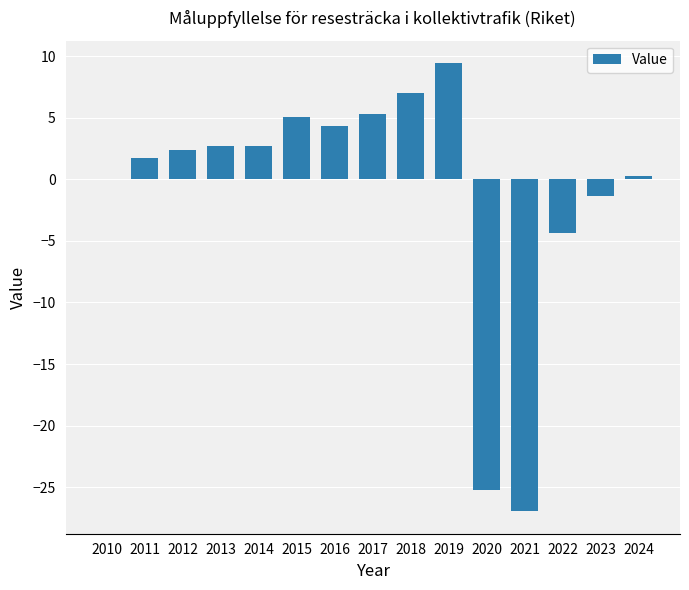

Reading left to right, list all the values displayed in this chart.

2010=0.0	2011=1.7	2012=2.3	2013=2.7	2014=2.7	2015=5.1	2016=4.3	2017=5.3	2018=7.0	2019=9.4	2020=-25.2	2021=-26.9	2022=-4.3	2023=-1.4	2024=0.2